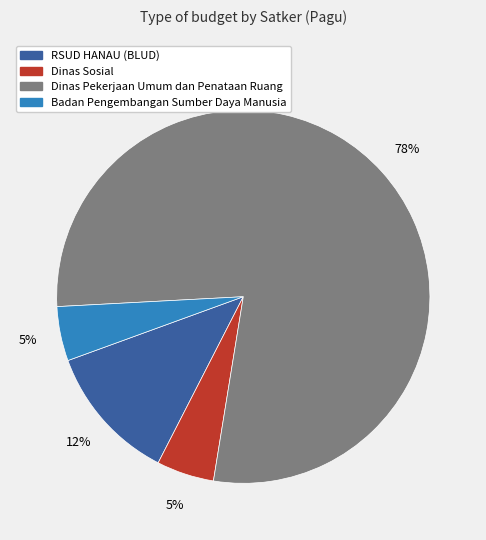

To the nearest percent, what is the average slice percentage?

25%